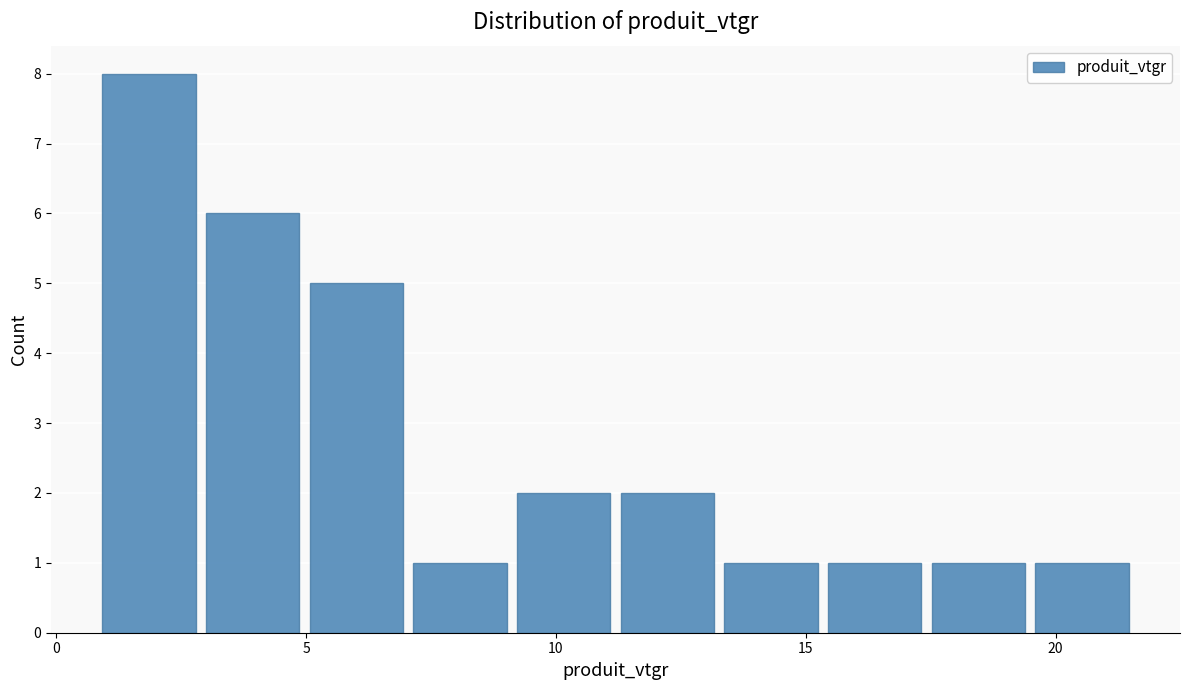

Reading left to right, transcribe this chart: for each bar, give the range it covers on the x-axis and its height. Neither the bar edges nor the heights are printed on the chart, so give them approximately, as read against the axes.

1.0 to 3.0: 8
3.0 to 5.0: 6
5.0 to 7.0: 5
7.0 to 9.0: 1
9.0 to 11.5: 2
11.5 to 13.5: 2
13.5 to 15.5: 1
15.5 to 17.5: 1
17.5 to 19.5: 1
19.5 to 21.5: 1